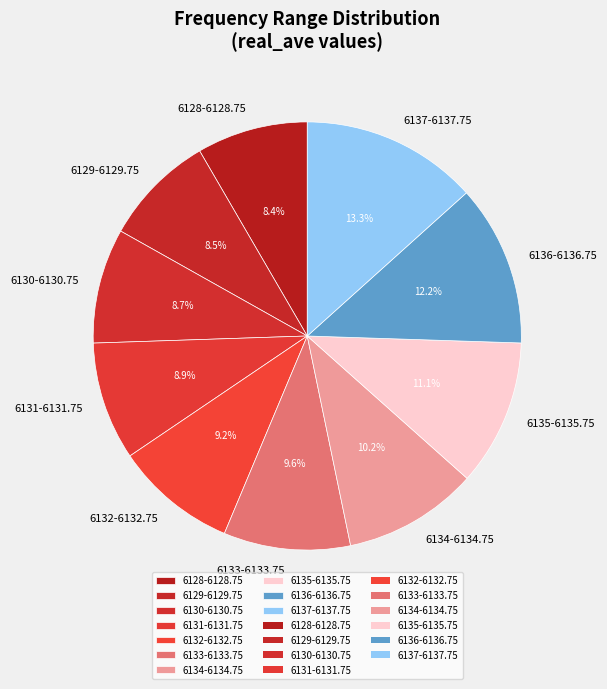

What is the ratio of the value at 6135-6135.75 to the value at 6136-6136.75?

0.9